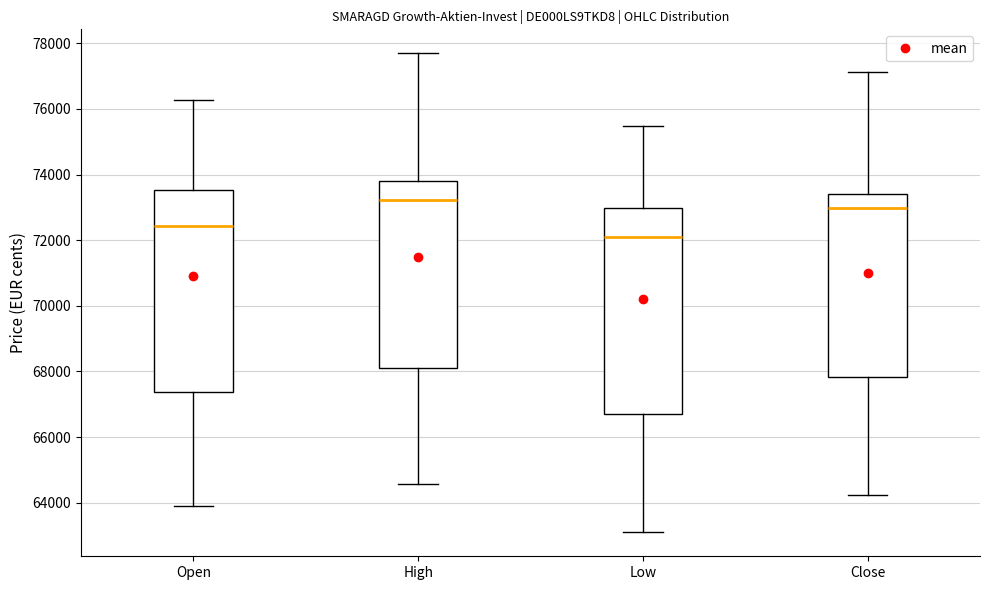

Where is the lower edge of the box for High on the y-axis? The values are not printed on the chart, so give them approximately, as read against the axis.

68200